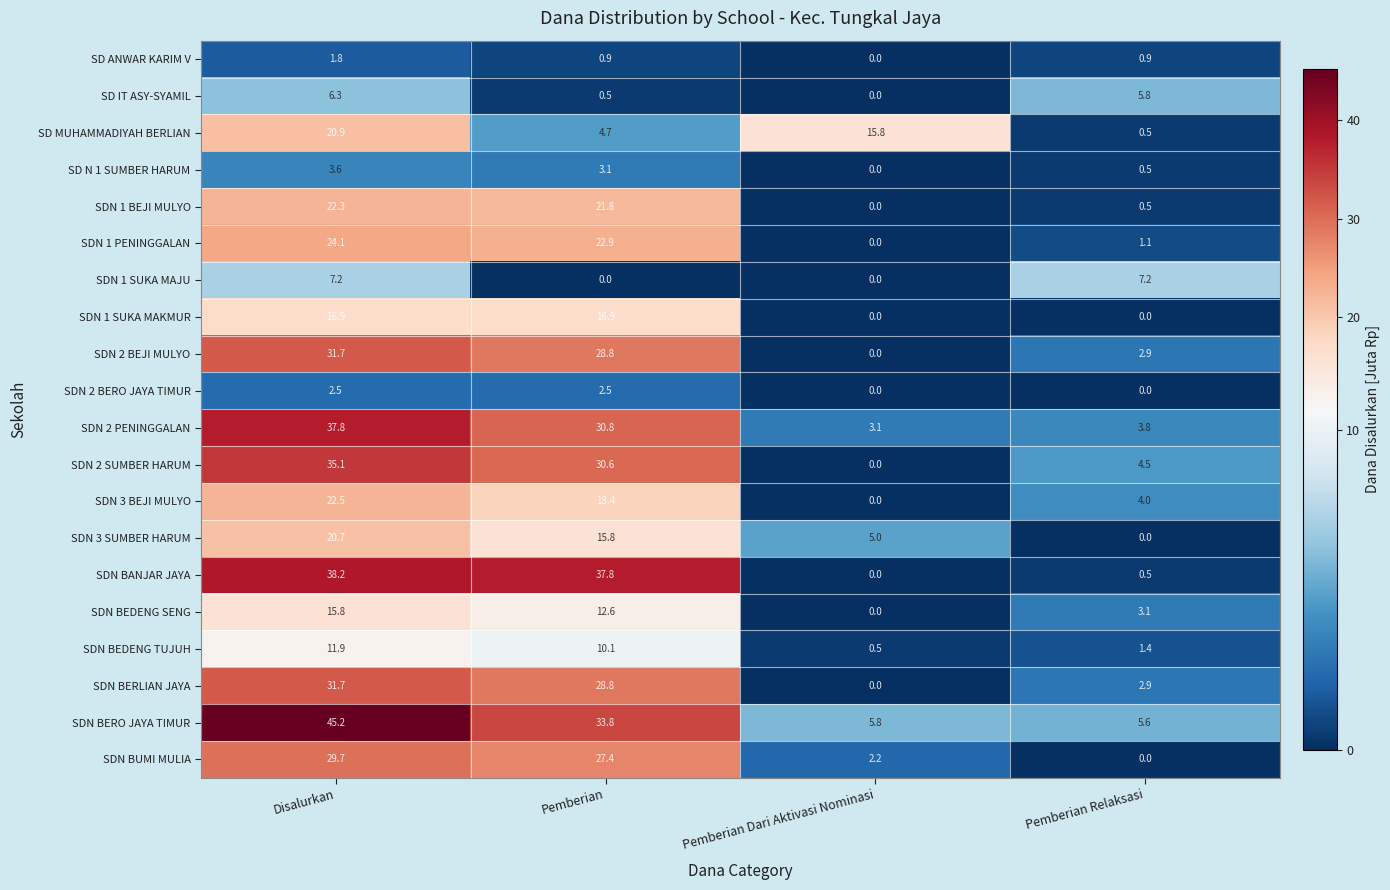

What is the sum of the SD MUHAMMADIYAH BERLIAN values at Disalurkan and Pemberian Relaksasi?

21.4